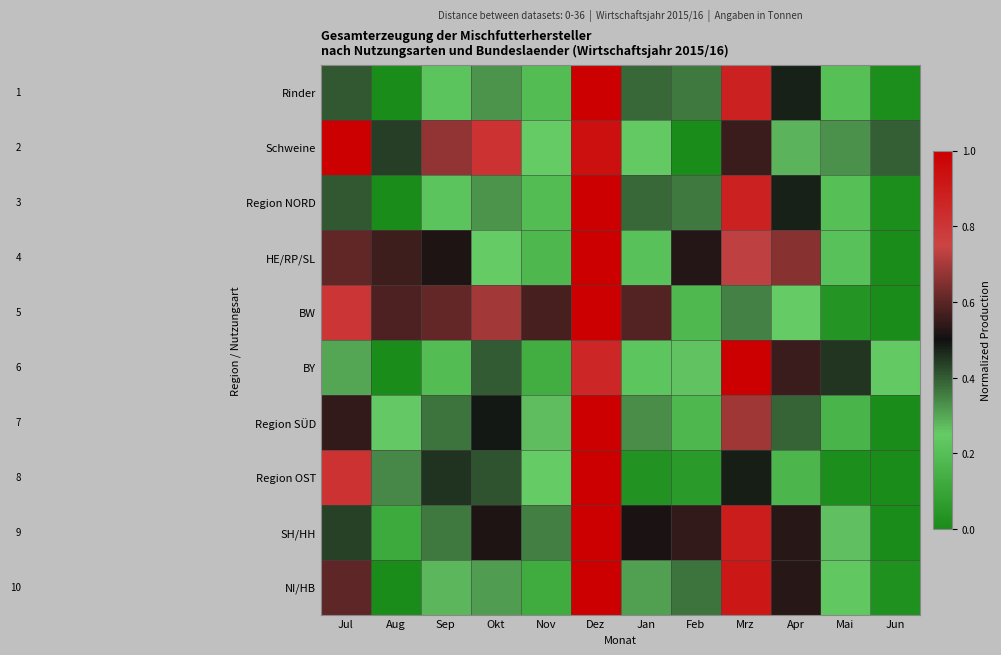

Reading left to right, extract all data points from this chart.

Rinder: Jul=0.4	Aug=0.0	Sep=0.2	Okt=0.3	Nov=0.2	Dez=1.0	Jan=0.4	Feb=0.4	Mrz=0.9	Apr=0.5	Mai=0.2	Jun=0.0
Schweine: Jul=1.0	Aug=0.4	Sep=0.7	Okt=0.8	Nov=0.2	Dez=0.9	Jan=0.2	Feb=0.0	Mrz=0.6	Apr=0.3	Mai=0.3	Jun=0.4
Region NORD: Jul=0.4	Aug=0.0	Sep=0.2	Okt=0.3	Nov=0.2	Dez=1.0	Jan=0.4	Feb=0.4	Mrz=0.9	Apr=0.5	Mai=0.2	Jun=0.0
HE/RP/SL: Jul=0.6	Aug=0.6	Sep=0.5	Okt=0.2	Nov=0.2	Dez=1.0	Jan=0.2	Feb=0.5	Mrz=0.7	Apr=0.7	Mai=0.2	Jun=0.0
BW: Jul=0.8	Aug=0.6	Sep=0.6	Okt=0.7	Nov=0.6	Dez=1.0	Jan=0.6	Feb=0.2	Mrz=0.4	Apr=0.3	Mai=0.0	Jun=0.0
BY: Jul=0.3	Aug=0.0	Sep=0.2	Okt=0.4	Nov=0.1	Dez=0.9	Jan=0.2	Feb=0.3	Mrz=1.0	Apr=0.6	Mai=0.5	Jun=0.2
Region SÜD: Jul=0.5	Aug=0.3	Sep=0.4	Okt=0.5	Nov=0.3	Dez=1.0	Jan=0.3	Feb=0.2	Mrz=0.7	Apr=0.4	Mai=0.2	Jun=0.0
Region OST: Jul=0.8	Aug=0.3	Sep=0.5	Okt=0.4	Nov=0.2	Dez=1.0	Jan=0.0	Feb=0.1	Mrz=0.5	Apr=0.2	Mai=0.0	Jun=0.0
SH/HH: Jul=0.4	Aug=0.1	Sep=0.4	Okt=0.5	Nov=0.4	Dez=1.0	Jan=0.5	Feb=0.5	Mrz=0.9	Apr=0.5	Mai=0.3	Jun=0.0
NI/HB: Jul=0.6	Aug=0.0	Sep=0.3	Okt=0.3	Nov=0.1	Dez=1.0	Jan=0.3	Feb=0.4	Mrz=0.9	Apr=0.5	Mai=0.2	Jun=0.0